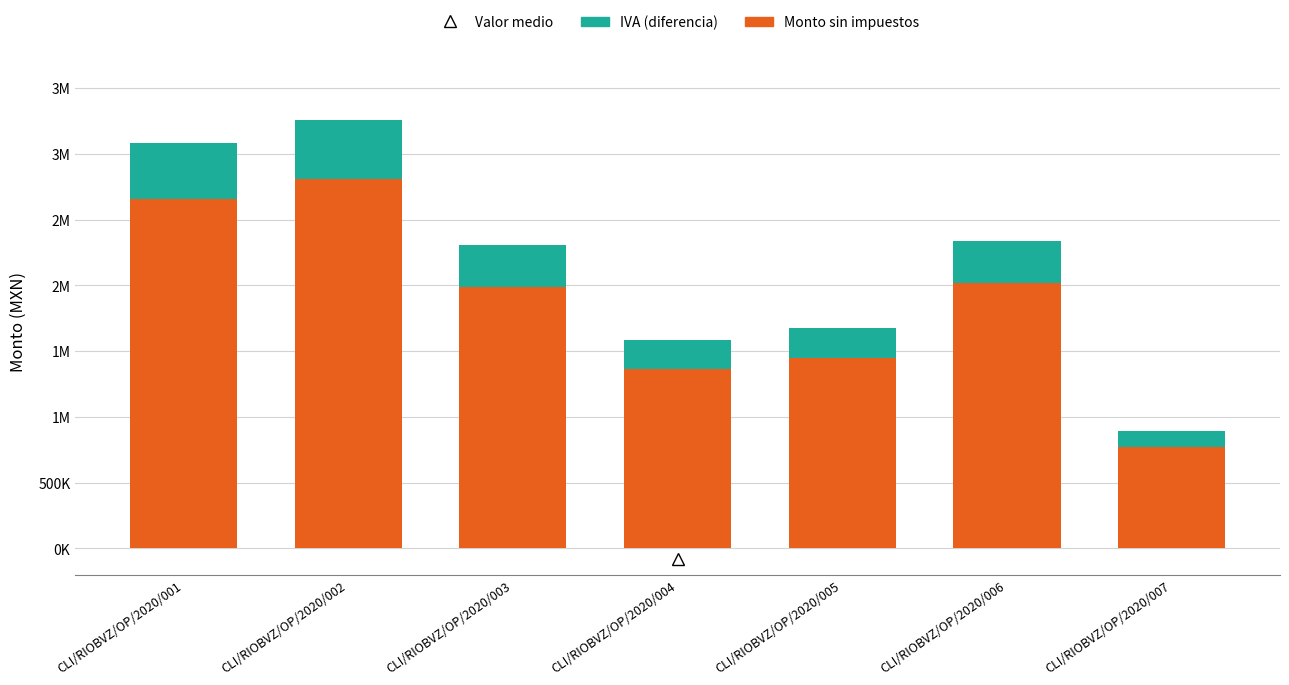

The value of Monto sin impuestos at CLI/RIOBVZ/OP/2020/004 is 790563.3. True or false?

False